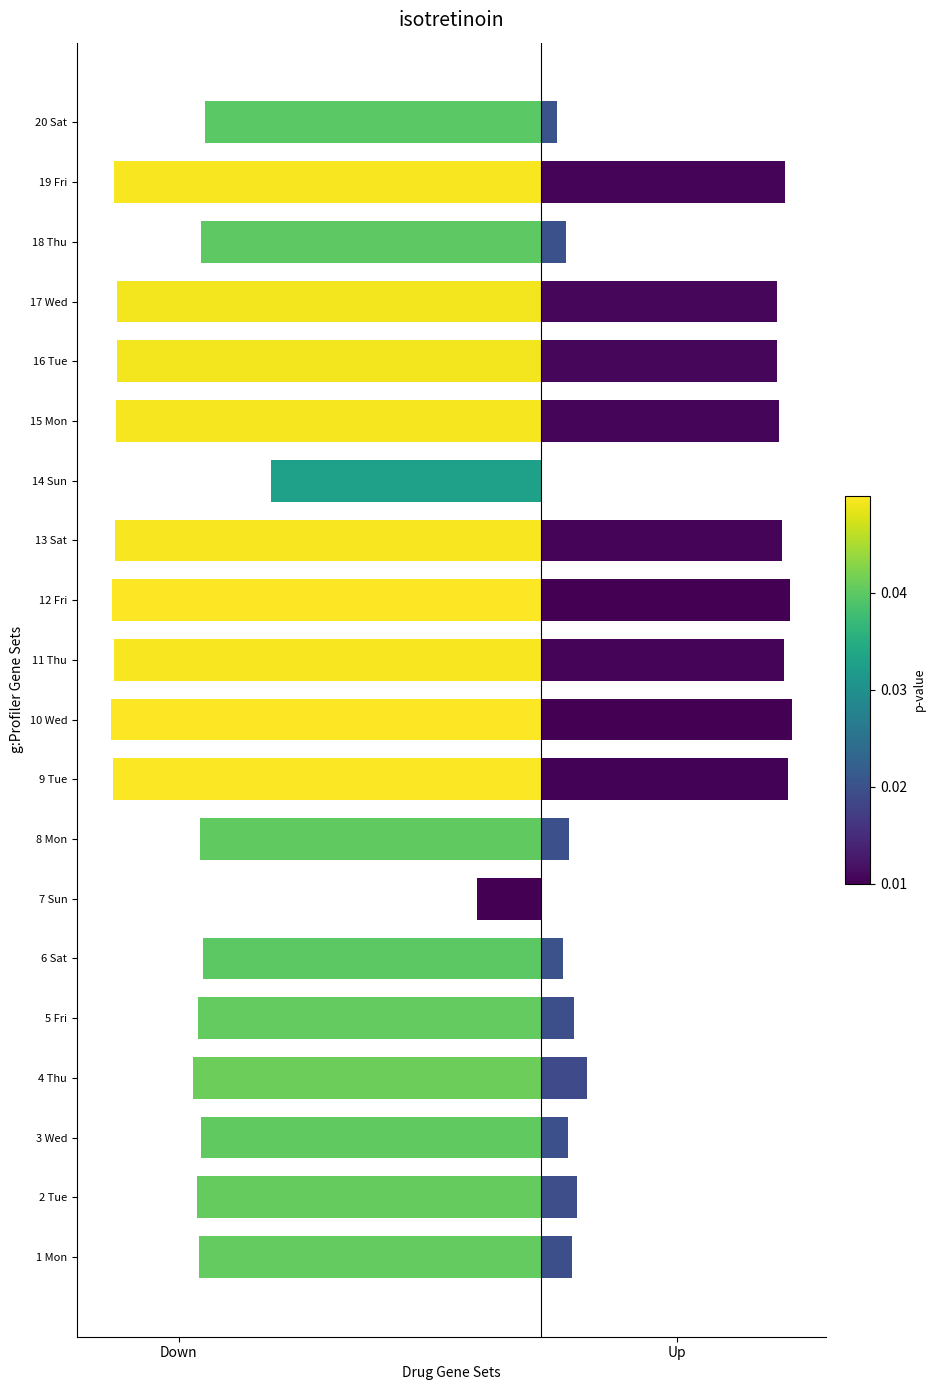

Rank the series at 11 Thu from lowest to highest value.

Down, Up